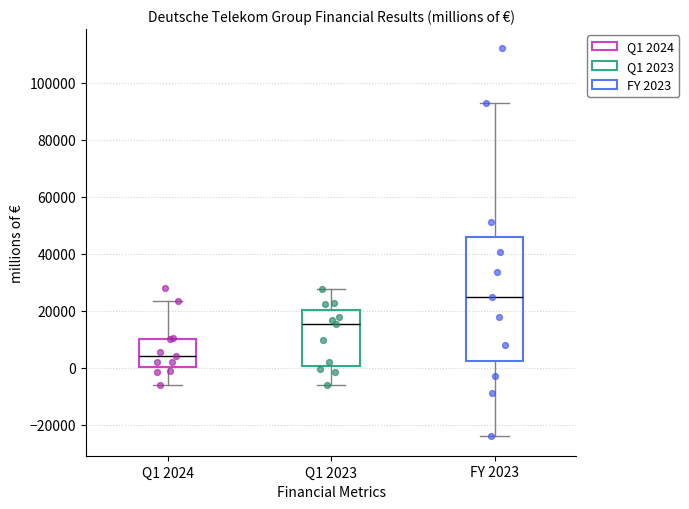

Where does the median line of the box for Q1 2023 sit on the y-axis? The values are not printed on the chart, so give them approximately, as read against the axis.

16000